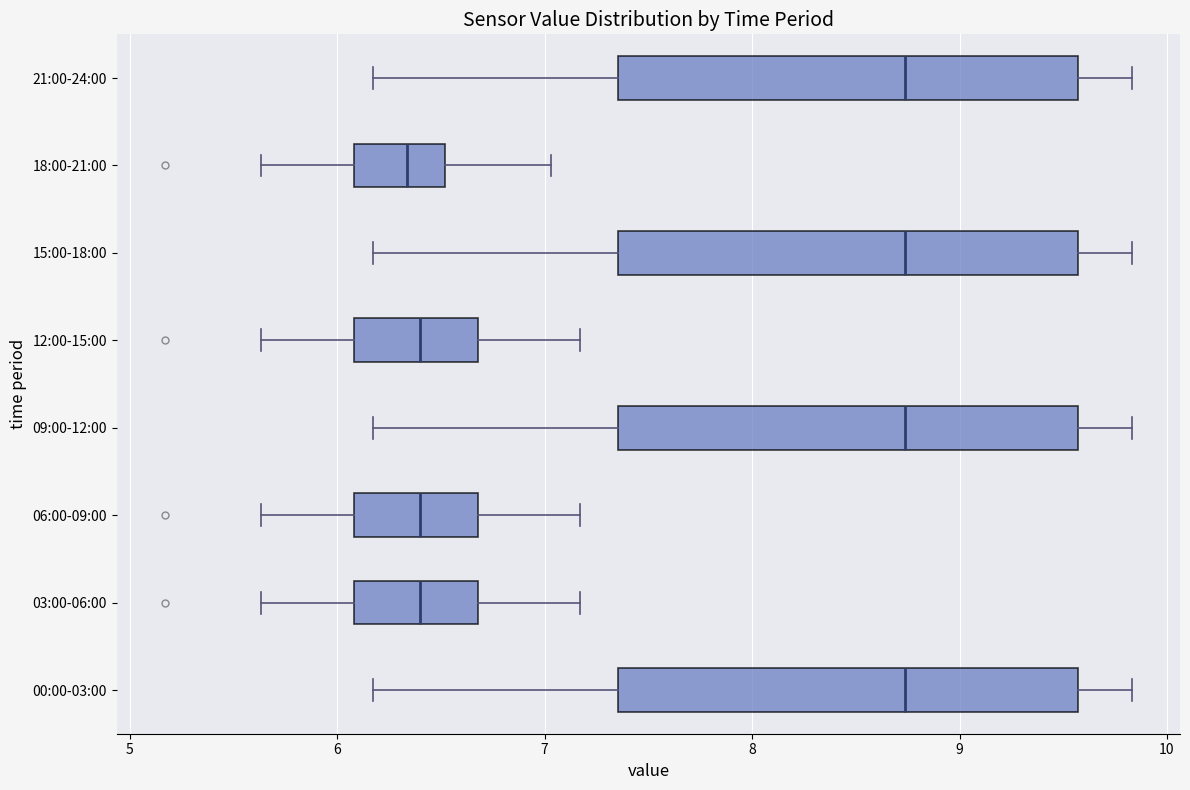

Where is the left edge of the box for 09:00-12:00 on the x-axis? The values are not printed on the chart, so give them approximately, as read against the axis.

7.4